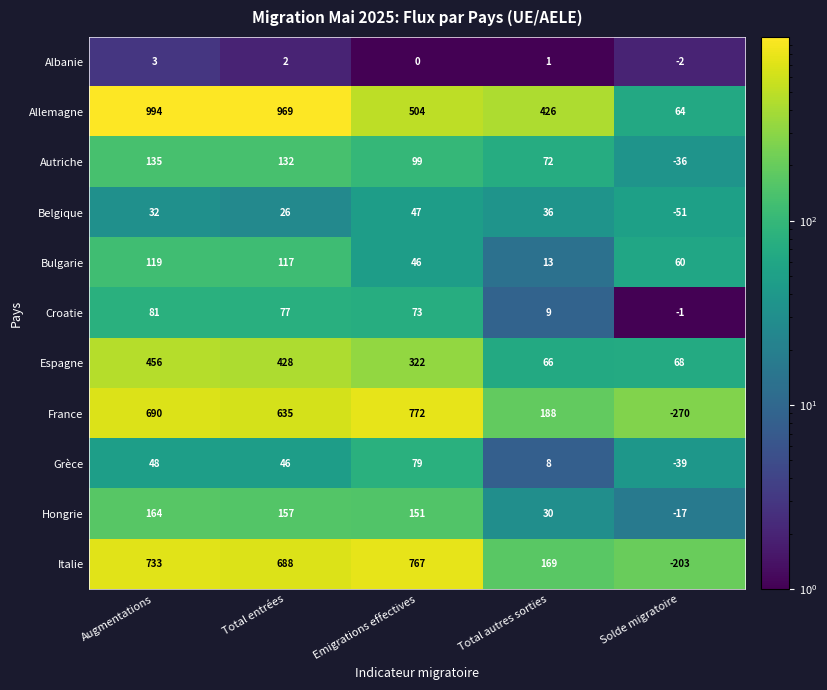

What is the sum of all Croatie values?

239